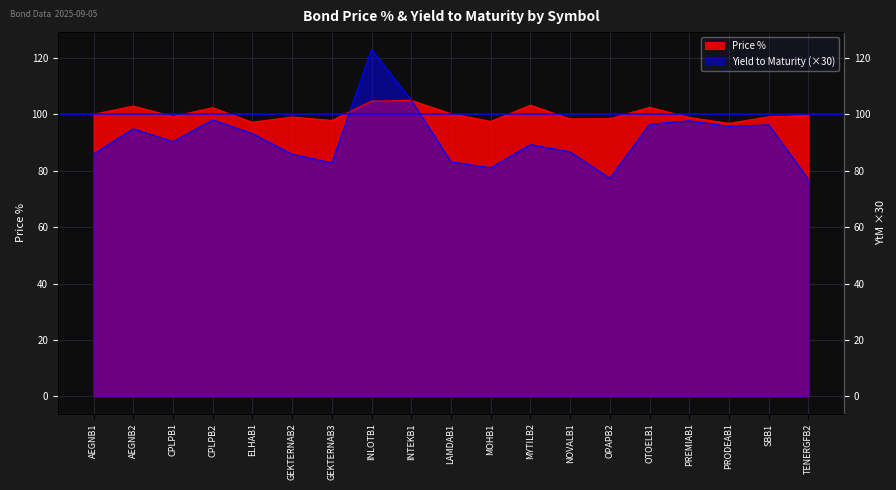

What is the label of the 10th point from the right?

LAMDAB1